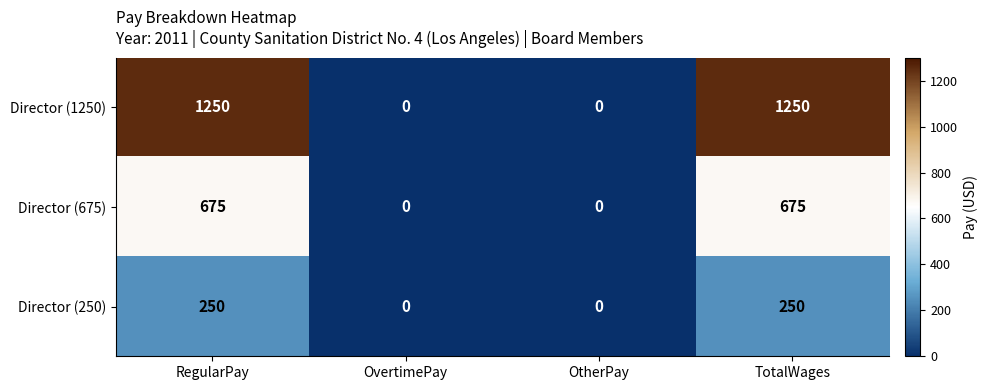

Count the Director (675) values in the range 0 to 675.

4